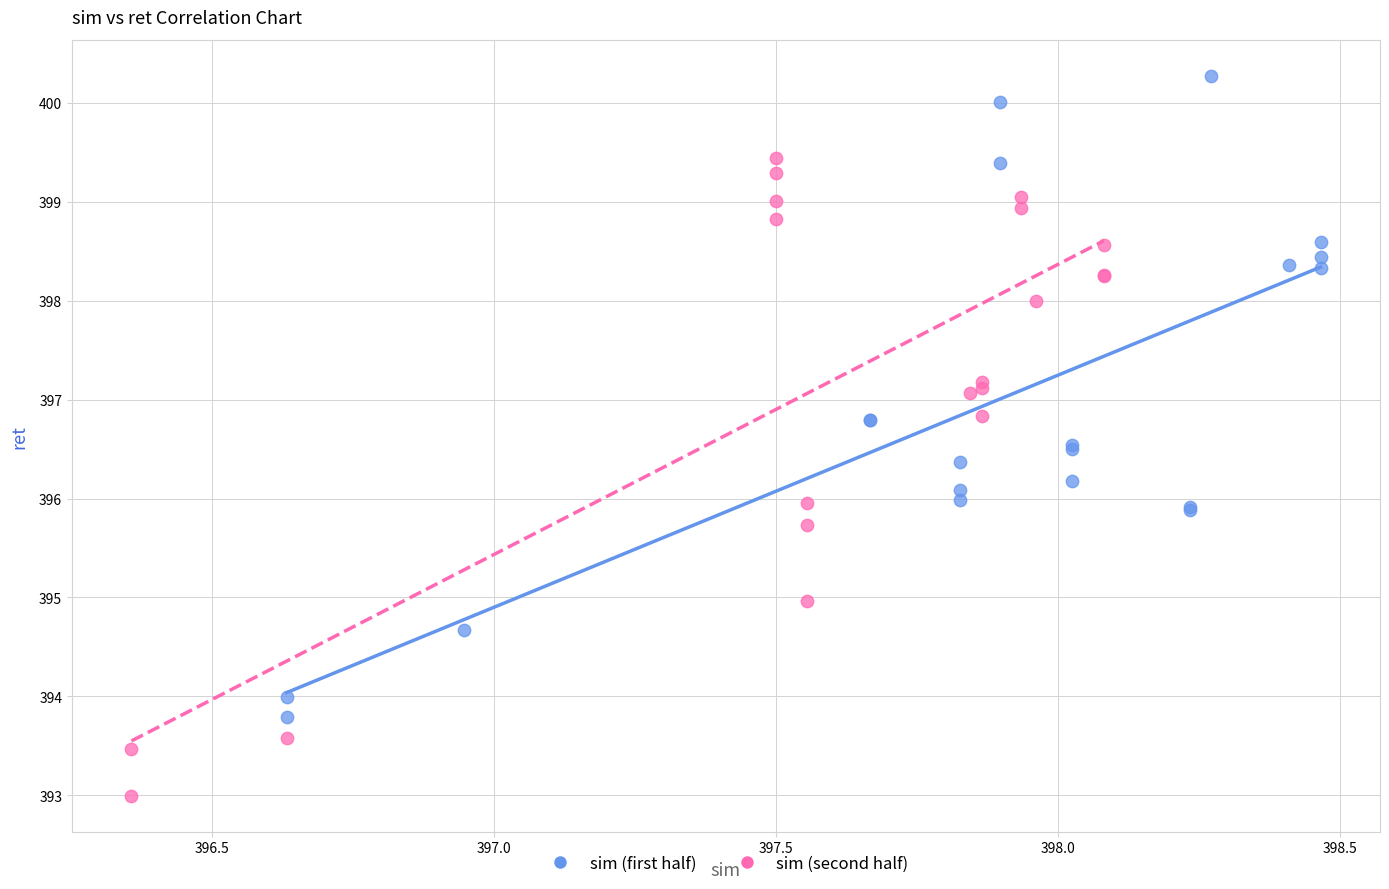

Which series contains the highest Y value?

sim (first half)